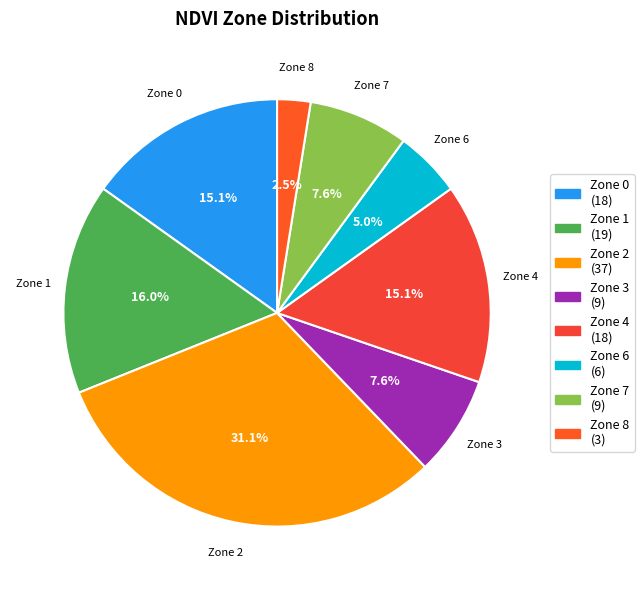

Which category has the smallest portion of the pie?

Zone 8